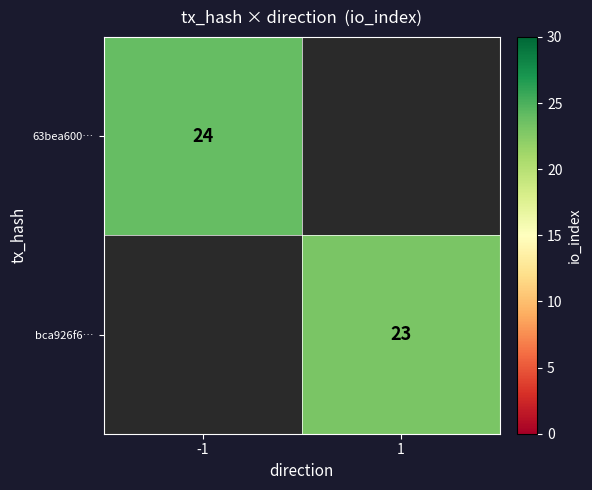

The value of 63bea600… at -1 is 24. True or false?

True